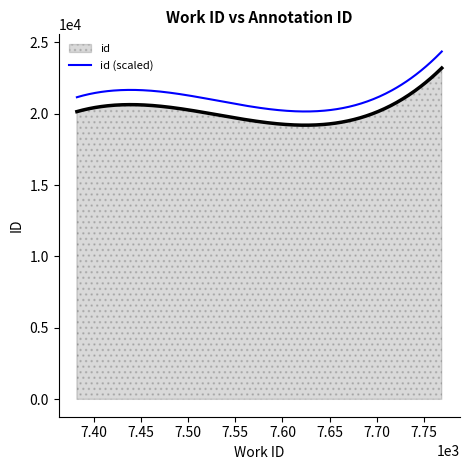

What is the maximum value shown in the chart?

24351.6